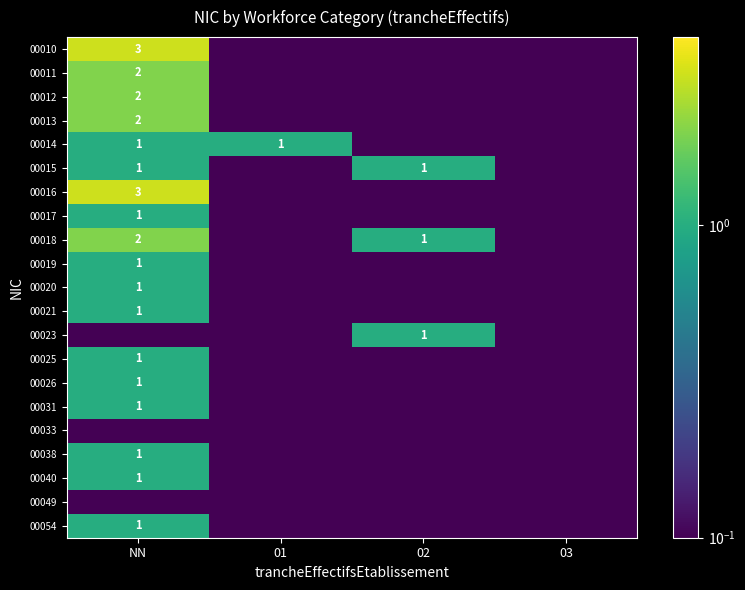

The value of 00013 at NN is 2.0. True or false?

True